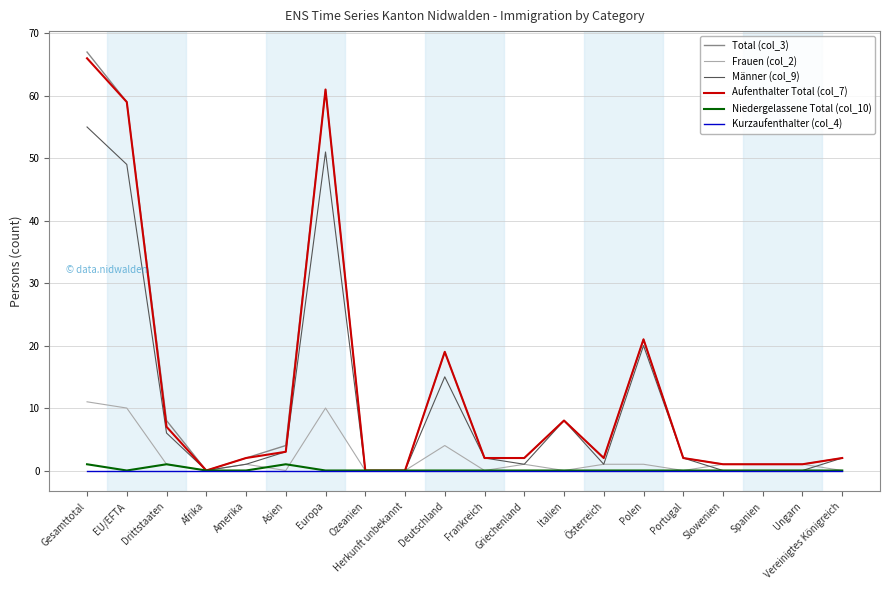

Reading left to right, list all the values displayed in this chart.

Total (col_3): Gesamttotal=67	EU/EFTA=59	Drittstaaten=8	Afrika=0	Amerika=2	Asien=4	Europa=61	Ozeanien=0	Herkunft unbekannt=0	Deutschland=19	Frankreich=2	Griechenland=2	Italien=8	Österreich=2	Polen=21	Portugal=2	Slowenien=1	Spanien=1	Ungarn=1	Vereinigtes Königreich=2
Frauen (col_2): Gesamttotal=11	EU/EFTA=10	Drittstaaten=1	Afrika=0	Amerika=1	Asien=0	Europa=10	Ozeanien=0	Herkunft unbekannt=0	Deutschland=4	Frankreich=0	Griechenland=1	Italien=0	Österreich=1	Polen=1	Portugal=0	Slowenien=1	Spanien=1	Ungarn=1	Vereinigtes Königreich=0
Männer (col_9): Gesamttotal=55	EU/EFTA=49	Drittstaaten=6	Afrika=0	Amerika=1	Asien=3	Europa=51	Ozeanien=0	Herkunft unbekannt=0	Deutschland=15	Frankreich=2	Griechenland=1	Italien=8	Österreich=1	Polen=20	Portugal=2	Slowenien=0	Spanien=0	Ungarn=0	Vereinigtes Königreich=2
Aufenthalter Total (col_7): Gesamttotal=66	EU/EFTA=59	Drittstaaten=7	Afrika=0	Amerika=2	Asien=3	Europa=61	Ozeanien=0	Herkunft unbekannt=0	Deutschland=19	Frankreich=2	Griechenland=2	Italien=8	Österreich=2	Polen=21	Portugal=2	Slowenien=1	Spanien=1	Ungarn=1	Vereinigtes Königreich=2
Niedergelassene Total (col_10): Gesamttotal=1	EU/EFTA=0	Drittstaaten=1	Afrika=0	Amerika=0	Asien=1	Europa=0	Ozeanien=0	Herkunft unbekannt=0	Deutschland=0	Frankreich=0	Griechenland=0	Italien=0	Österreich=0	Polen=0	Portugal=0	Slowenien=0	Spanien=0	Ungarn=0	Vereinigtes Königreich=0
Kurzaufenthalter (col_4): Gesamttotal=0	EU/EFTA=0	Drittstaaten=0	Afrika=0	Amerika=0	Asien=0	Europa=0	Ozeanien=0	Herkunft unbekannt=0	Deutschland=0	Frankreich=0	Griechenland=0	Italien=0	Österreich=0	Polen=0	Portugal=0	Slowenien=0	Spanien=0	Ungarn=0	Vereinigtes Königreich=0